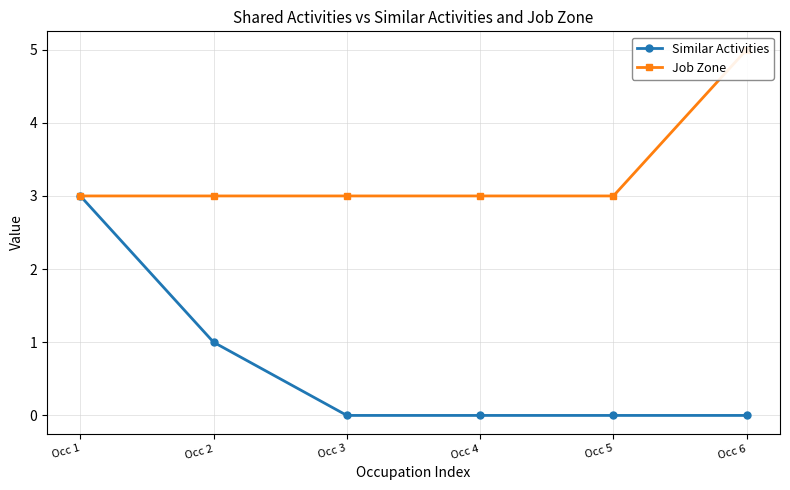

True or false: Similar Activities has a value of 5 at Occ 1.

False